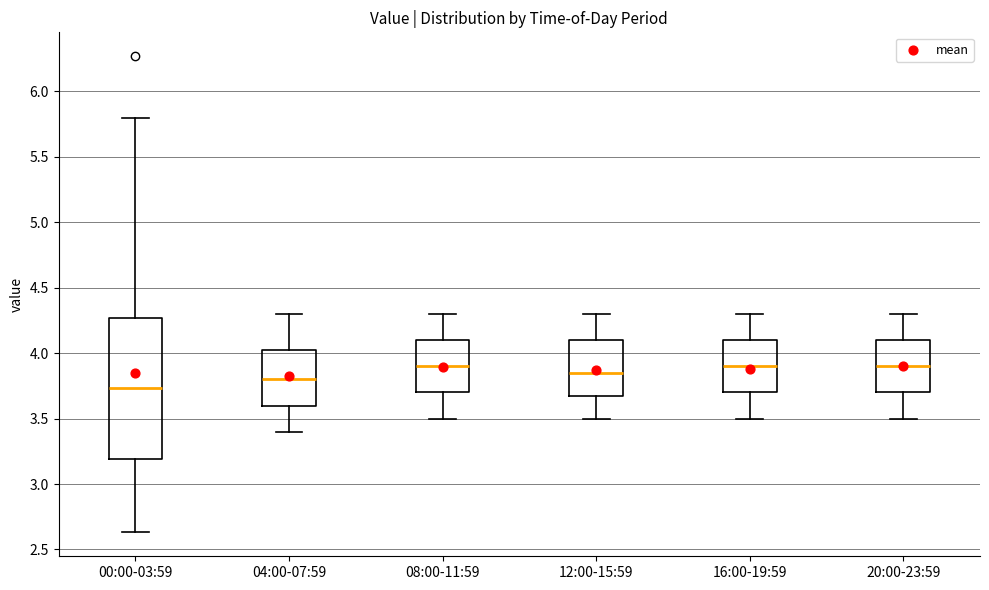

Where does the median line of the box for 08:00-11:59 sit on the y-axis? The values are not printed on the chart, so give them approximately, as read against the axis.

3.90